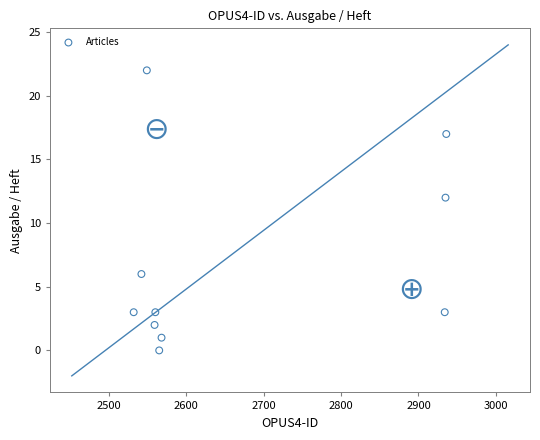

What is the range of Y values (max minus min)?

22